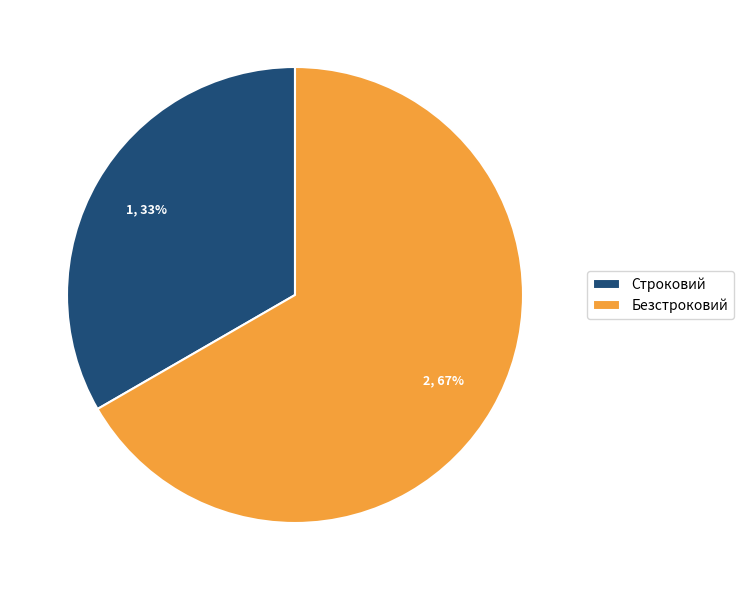

Which slice is the smallest?

Строковий